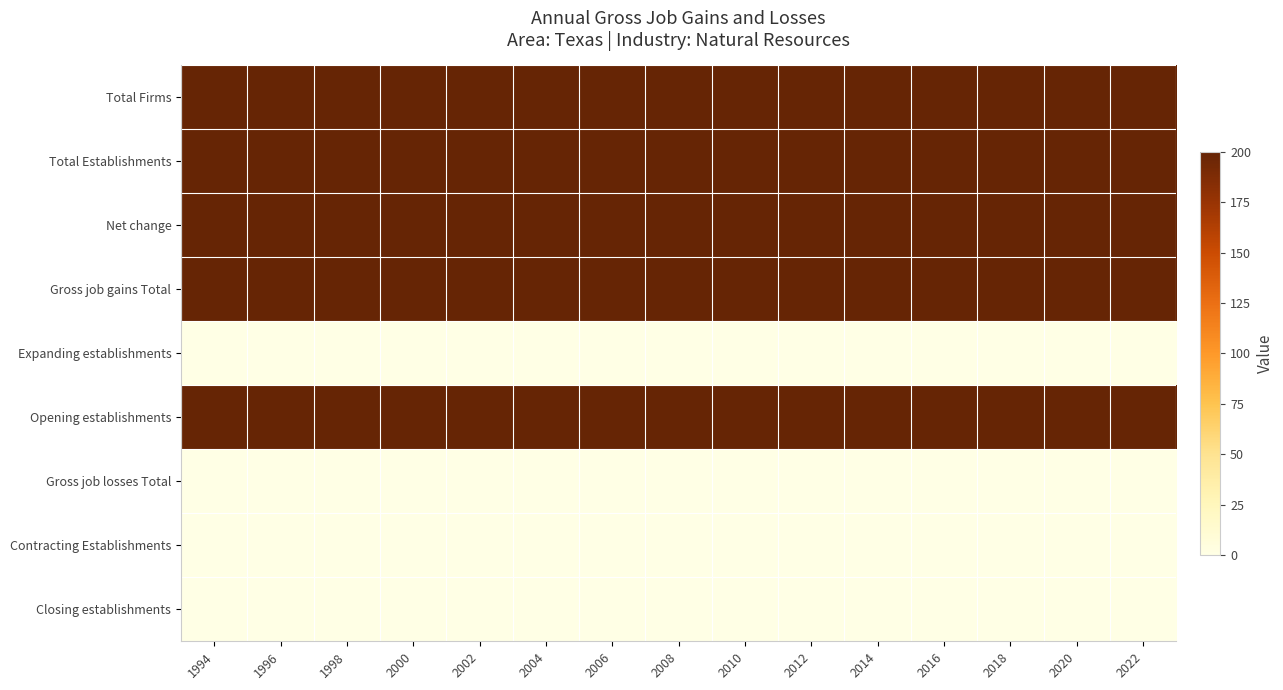

Reading right to left, transcribe all the data shown in this chart.

Total Firms: 2022=200	2020=200	2018=200	2016=200	2014=200	2012=200	2010=200	2008=200	2006=200	2004=200	2002=200	2000=200	1998=200	1996=200	1994=200
Total Establishments: 2022=200	2020=200	2018=200	2016=200	2014=200	2012=200	2010=200	2008=200	2006=200	2004=200	2002=200	2000=200	1998=200	1996=200	1994=200
Net change: 2022=200	2020=200	2018=200	2016=200	2014=200	2012=200	2010=200	2008=200	2006=200	2004=200	2002=200	2000=200	1998=200	1996=200	1994=200
Gross job gains Total: 2022=200	2020=200	2018=200	2016=200	2014=200	2012=200	2010=200	2008=200	2006=200	2004=200	2002=200	2000=200	1998=200	1996=200	1994=200
Expanding establishments: 2022=0	2020=0	2018=0	2016=0	2014=0	2012=0	2010=0	2008=0	2006=0	2004=0	2002=0	2000=0	1998=0	1996=0	1994=0
Opening establishments: 2022=200	2020=200	2018=200	2016=200	2014=200	2012=200	2010=200	2008=200	2006=200	2004=200	2002=200	2000=200	1998=200	1996=200	1994=200
Gross job losses Total: 2022=0	2020=0	2018=0	2016=0	2014=0	2012=0	2010=0	2008=0	2006=0	2004=0	2002=0	2000=0	1998=0	1996=0	1994=0
Contracting Establishments: 2022=0	2020=0	2018=0	2016=0	2014=0	2012=0	2010=0	2008=0	2006=0	2004=0	2002=0	2000=0	1998=0	1996=0	1994=0
Closing establishments: 2022=0	2020=0	2018=0	2016=0	2014=0	2012=0	2010=0	2008=0	2006=0	2004=0	2002=0	2000=0	1998=0	1996=0	1994=0